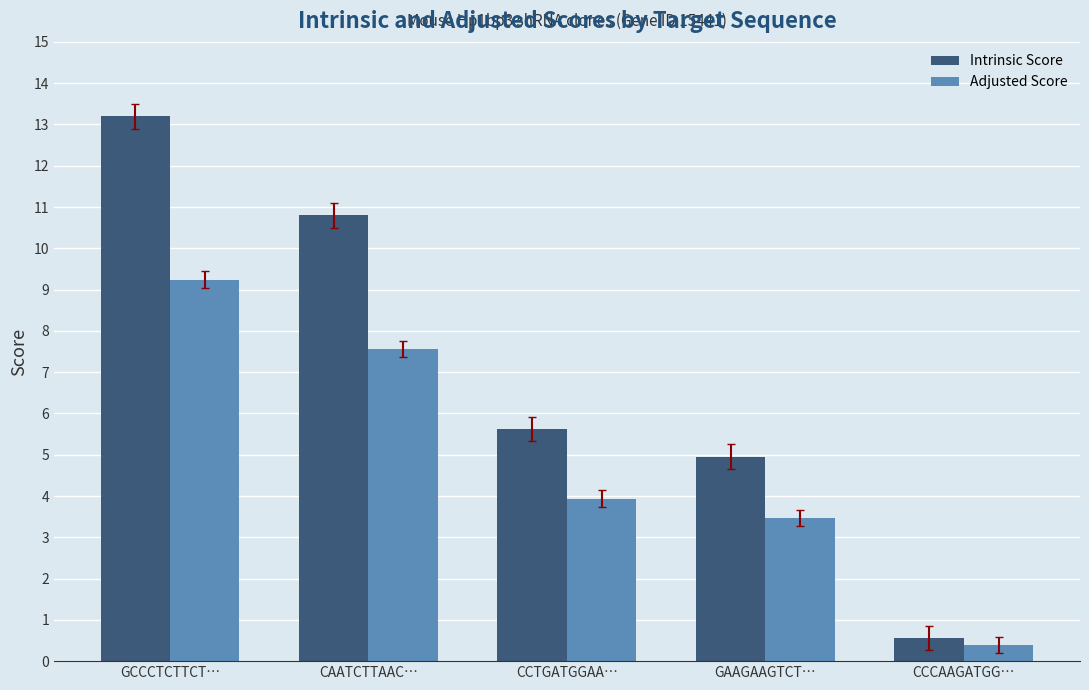

At how many categories does at least one series exceed 12?

1